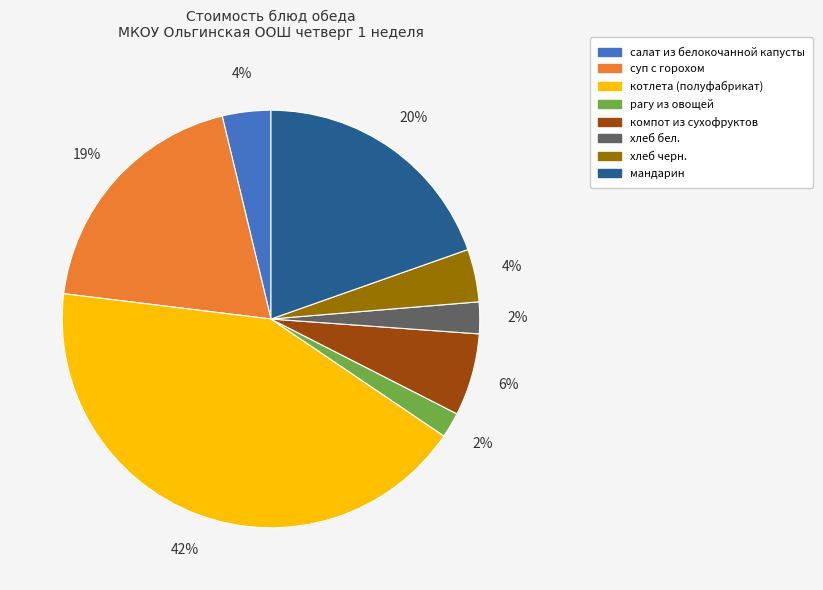

To the nearest percent, what is the average slice percentage?

12%